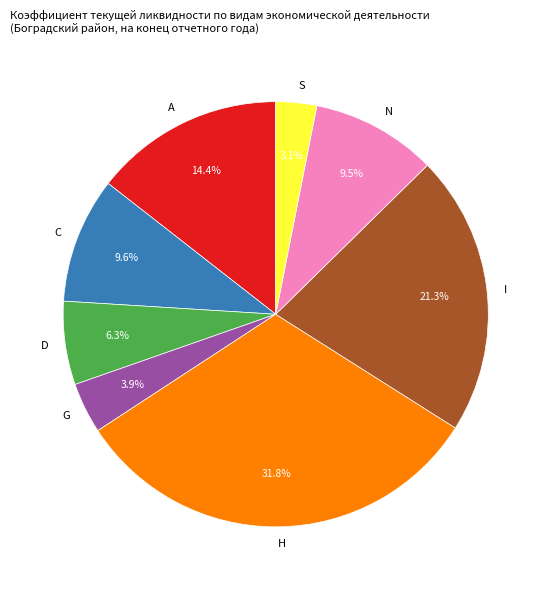

What percentage is NOT represented by C?

90.4%